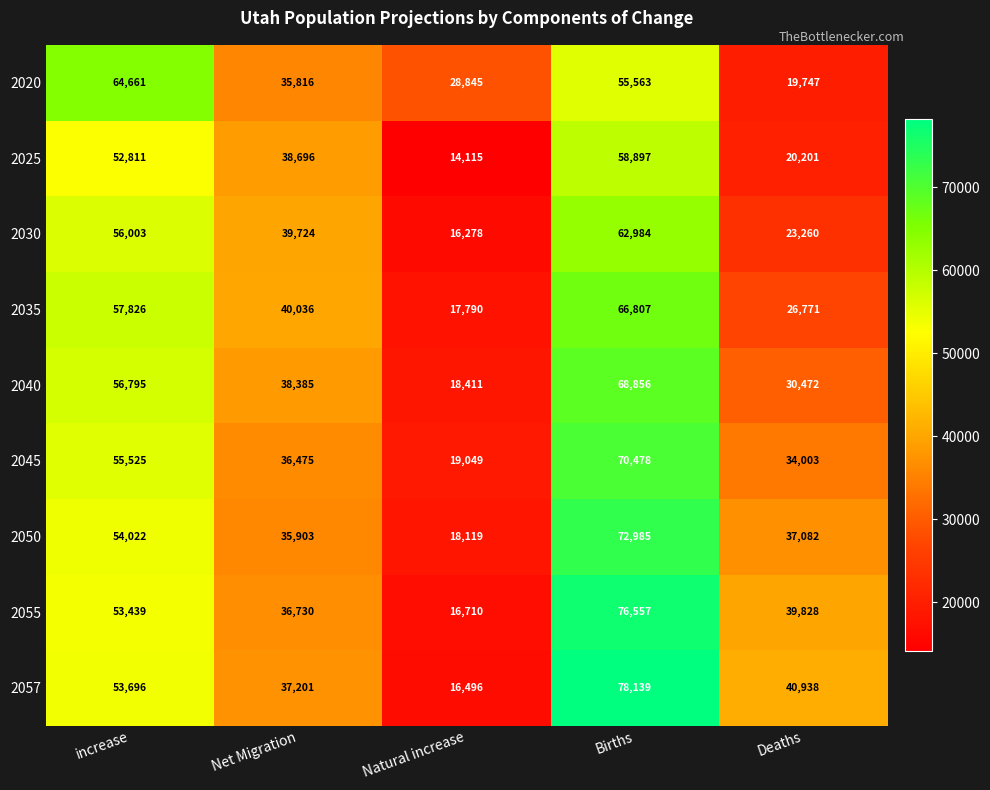

Between Natural increase and Births, which series saw the biggest shift?

2057